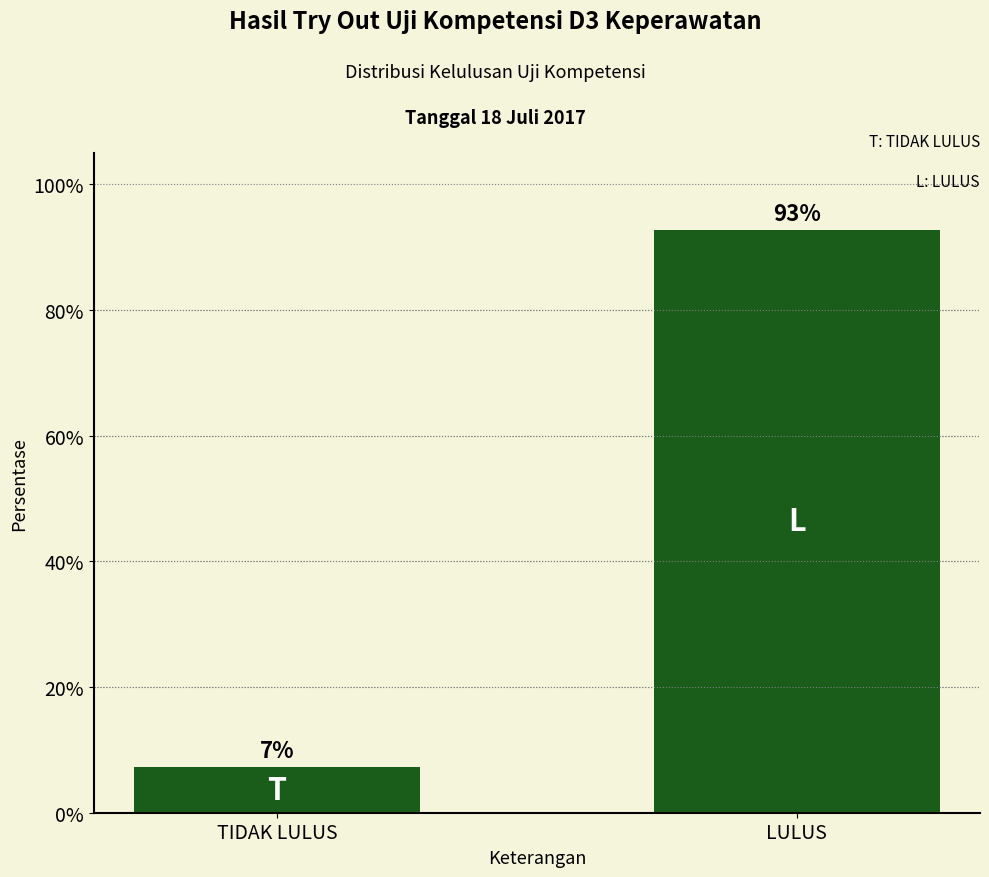

What is the average value?

50.0